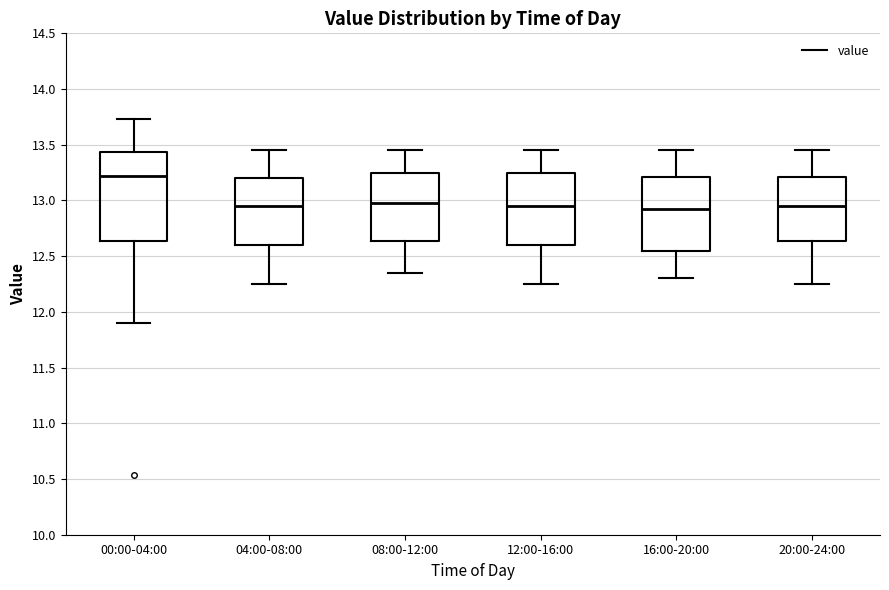

Reading left to right, read every box against the y-axis: the position of its median line, the range the box covers, and the ends of its whiskers. The values are not printed on the chart, so give them approximately, as read against the axis.

00:00-04:00: median 13.20, box 12.65 to 13.45, whiskers 11.90 to 13.75
04:00-08:00: median 12.95, box 12.60 to 13.20, whiskers 12.25 to 13.45
08:00-12:00: median 13.00, box 12.65 to 13.25, whiskers 12.35 to 13.45
12:00-16:00: median 12.95, box 12.60 to 13.25, whiskers 12.25 to 13.45
16:00-20:00: median 12.95, box 12.55 to 13.20, whiskers 12.30 to 13.45
20:00-24:00: median 12.95, box 12.65 to 13.20, whiskers 12.25 to 13.45